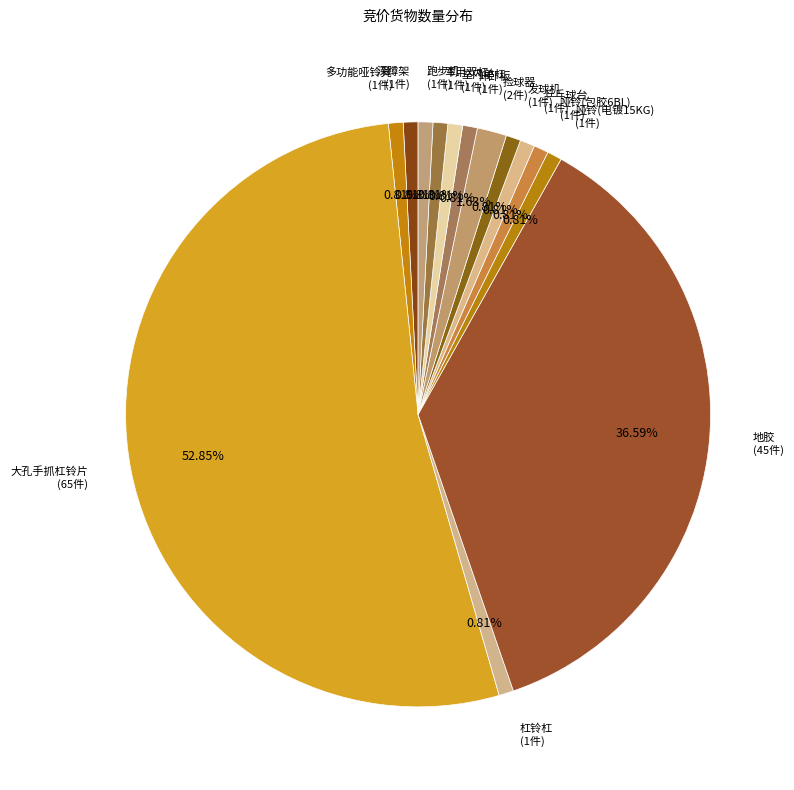

To the nearest percent, what is the difference between the largest and smallest slice percentages?

52%